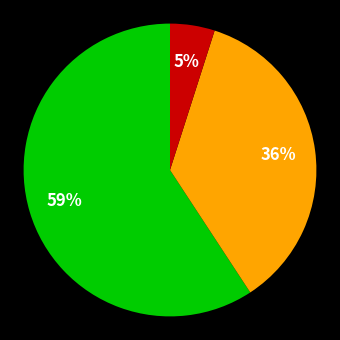

Is there any slice that represents more than half of the pie?

Yes